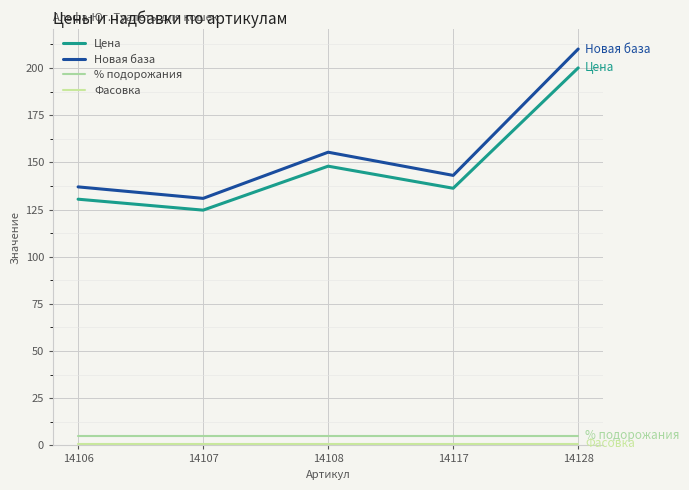

Reading left to right, extract all data points from this chart.

Цена: 130.5	124.7	148.0	136.3	200.1
Новая база: 137.0	130.9	155.4	143.1	210.1
% подорожания: 5.0	5.0	5.0	5.0	5.0
Фасовка: 1.0	1.0	1.0	1.0	1.0